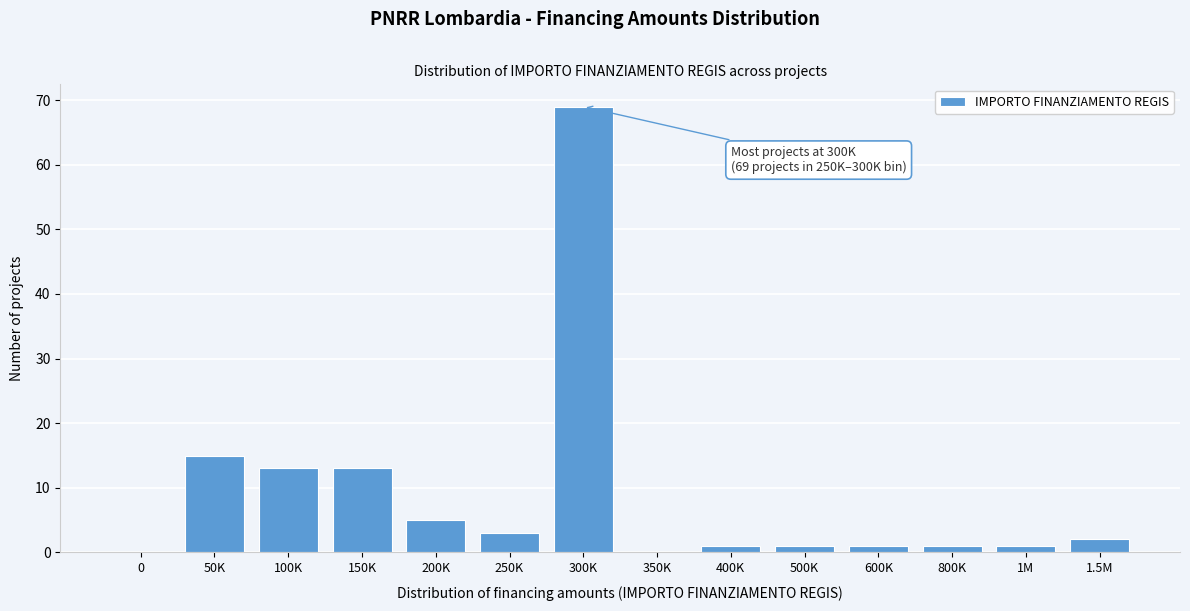

Reading left to right, extract all data points from this chart.

0=0	50K=15	100K=13	150K=13	200K=5	250K=3	300K=69	350K=0	400K=1	500K=1	600K=1	800K=1	1M=1	1.5M=2